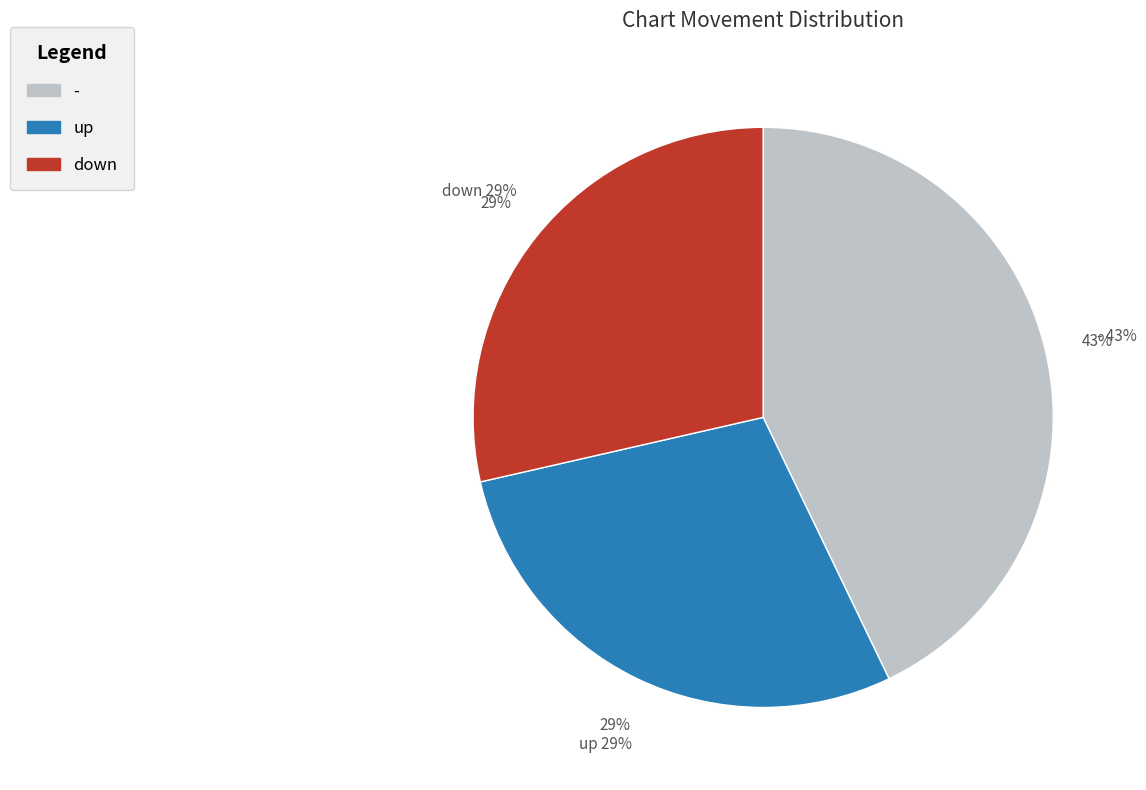

Between - and down, which is larger?

-